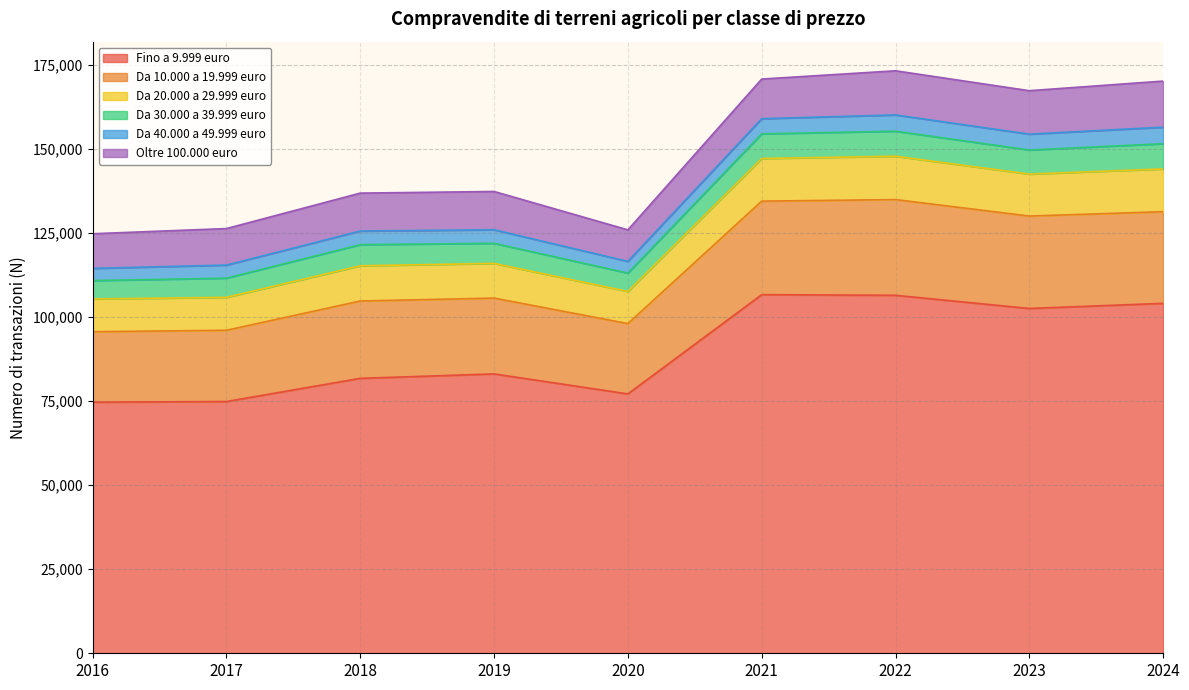

What is the maximum value for Fino a 9.999 euro?

106638